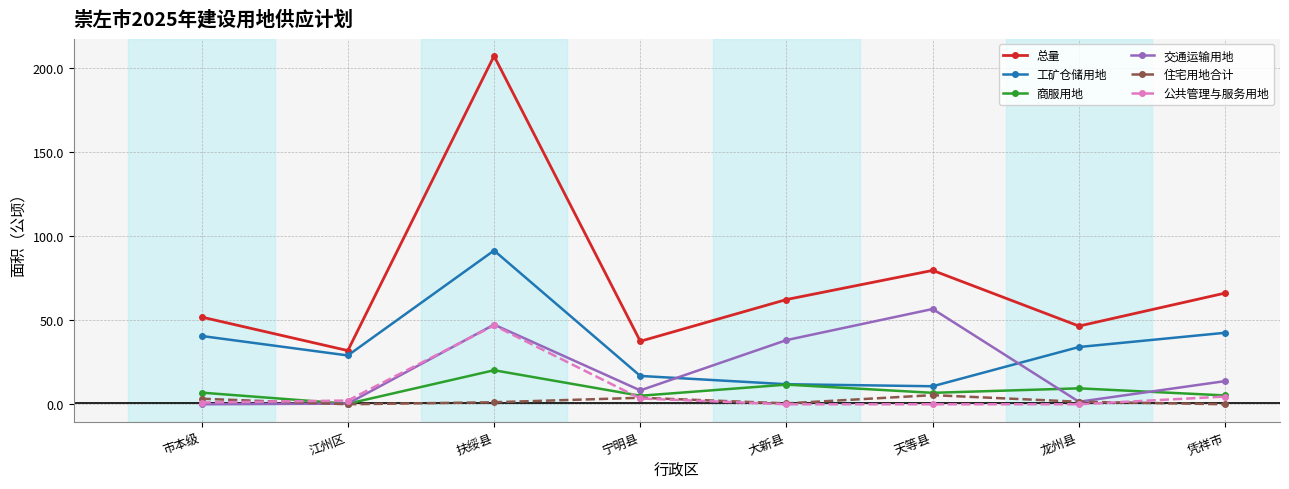

Is the value of 住宅用地合计 at 天等县 greater than the value of 总量 at 龙州县?

No